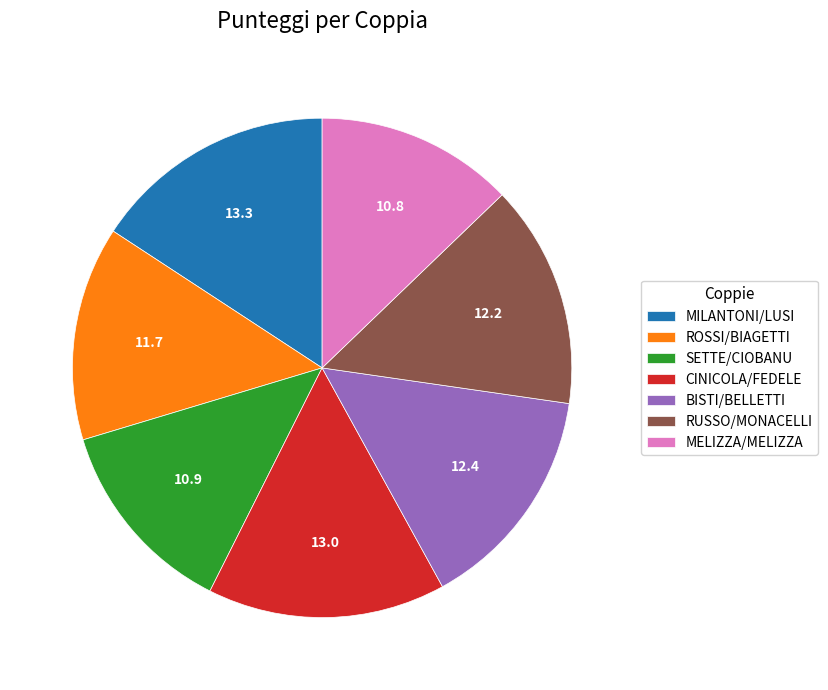

Is there any slice that represents more than half of the pie?

No